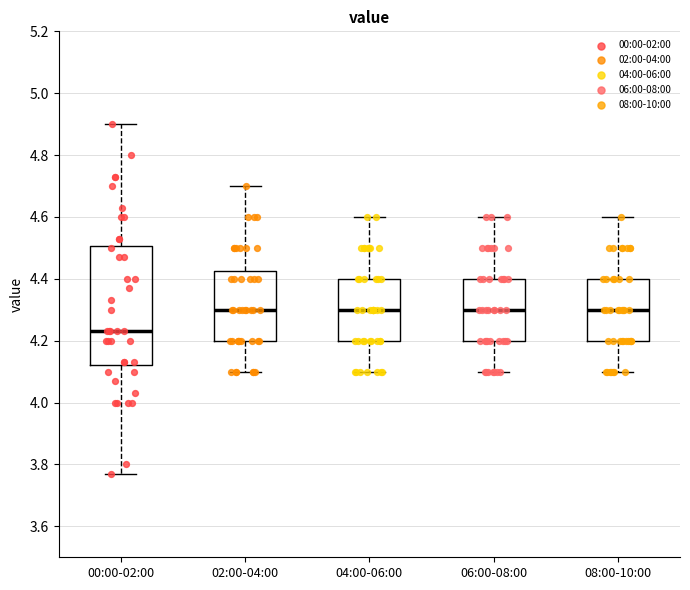

Reading left to right, read every box against the y-axis: the position of its median line, the range the box covers, and the ends of its whiskers. The values are not printed on the chart, so give them approximately, as read against the axis.

00:00-02:00: median 4.24, box 4.12 to 4.50, whiskers 3.78 to 4.90
02:00-04:00: median 4.30, box 4.20 to 4.42, whiskers 4.10 to 4.70
04:00-06:00: median 4.30, box 4.20 to 4.40, whiskers 4.10 to 4.60
06:00-08:00: median 4.30, box 4.20 to 4.40, whiskers 4.10 to 4.60
08:00-10:00: median 4.30, box 4.20 to 4.40, whiskers 4.10 to 4.60